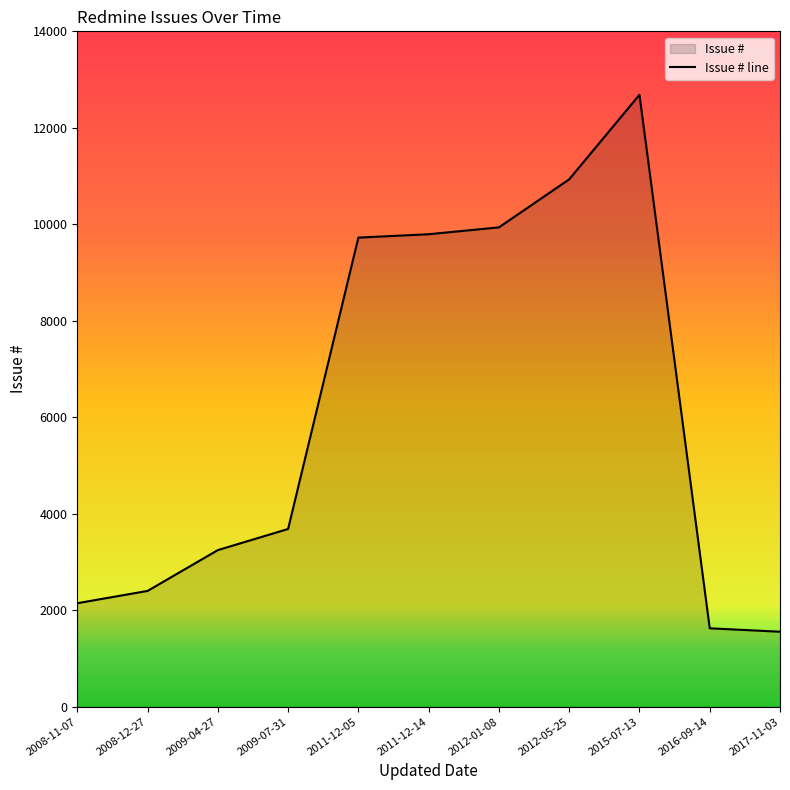

How many values are below 3684?

5